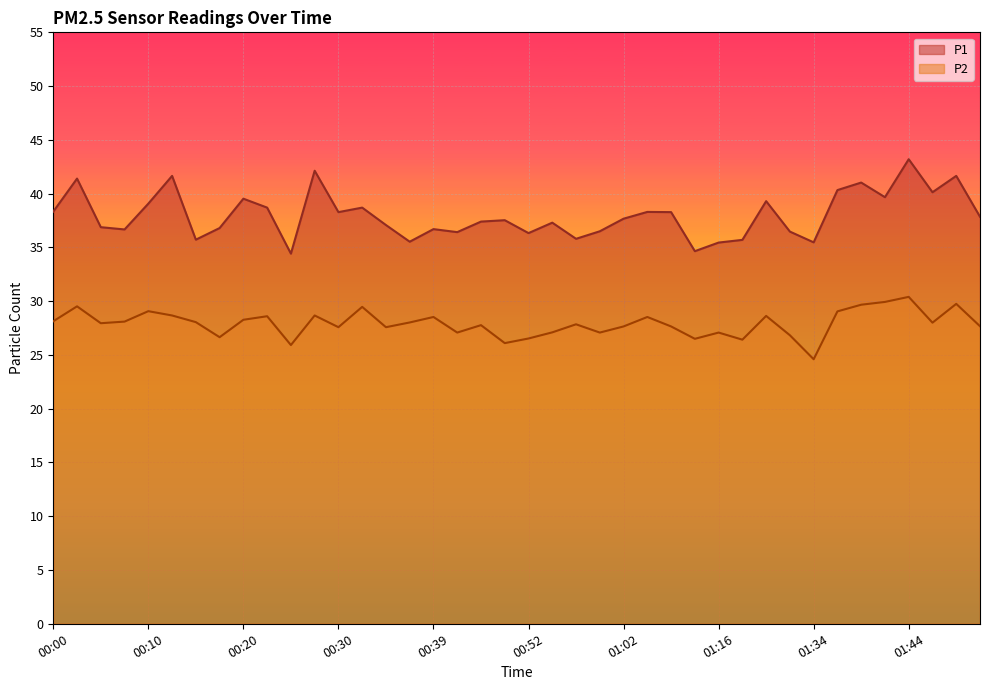

What is the label of the 16th point from the right?

01:02